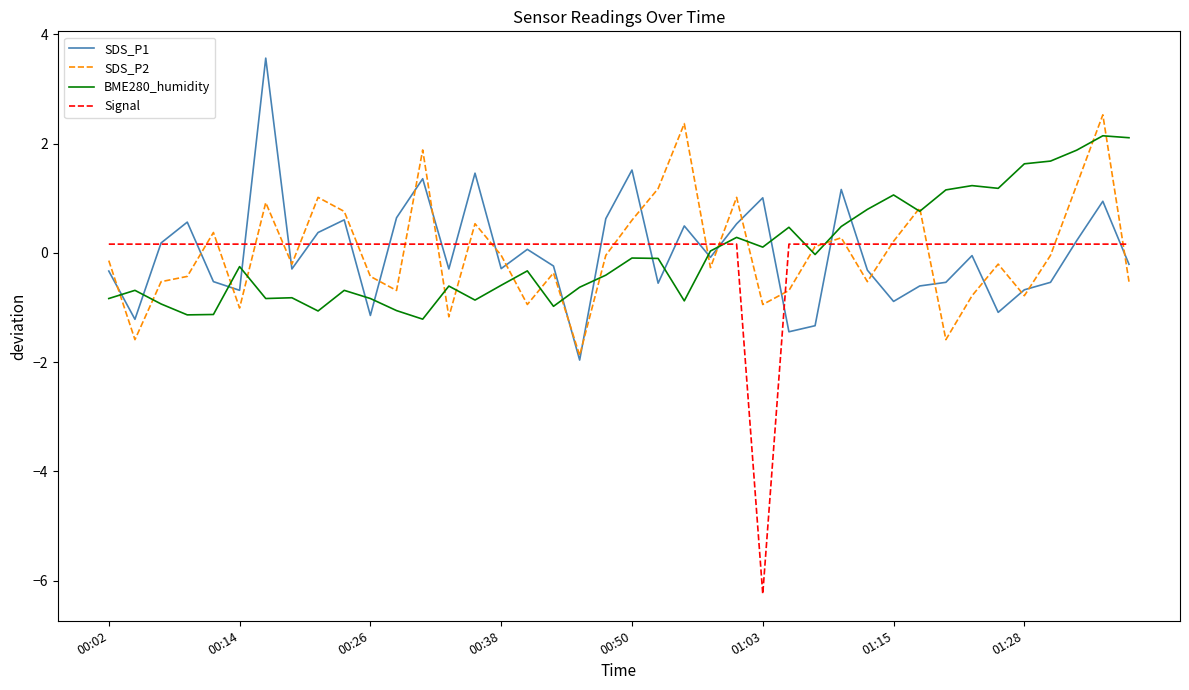

True or false: BME280_humidity and Signal cross at least once.

True